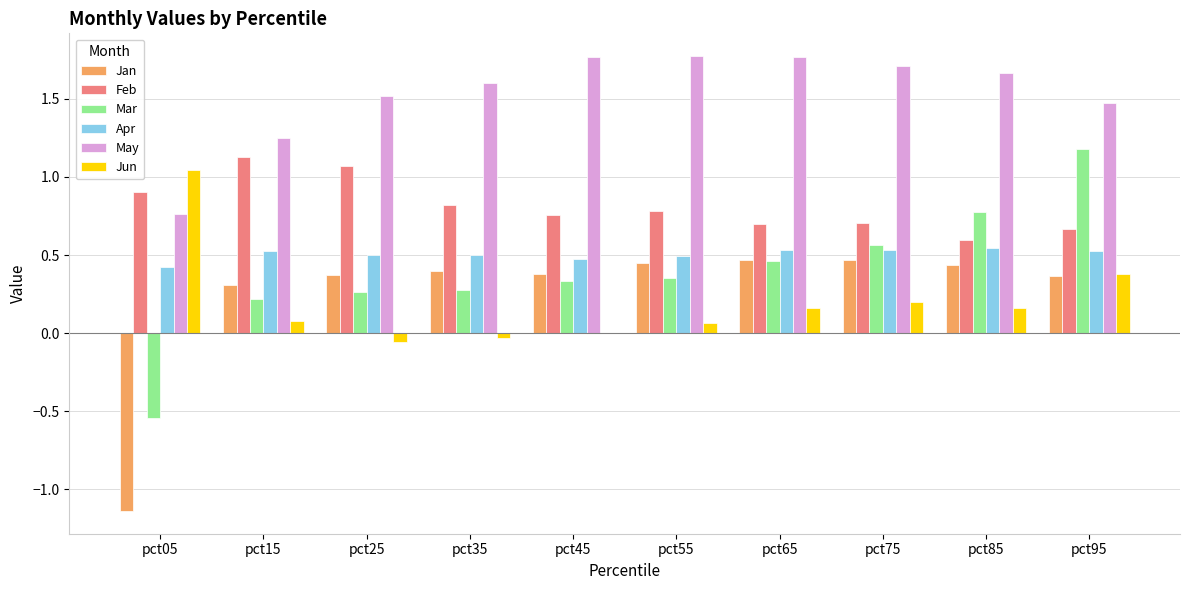

Between pct55 and pct95, which series saw the biggest shift?

Mar